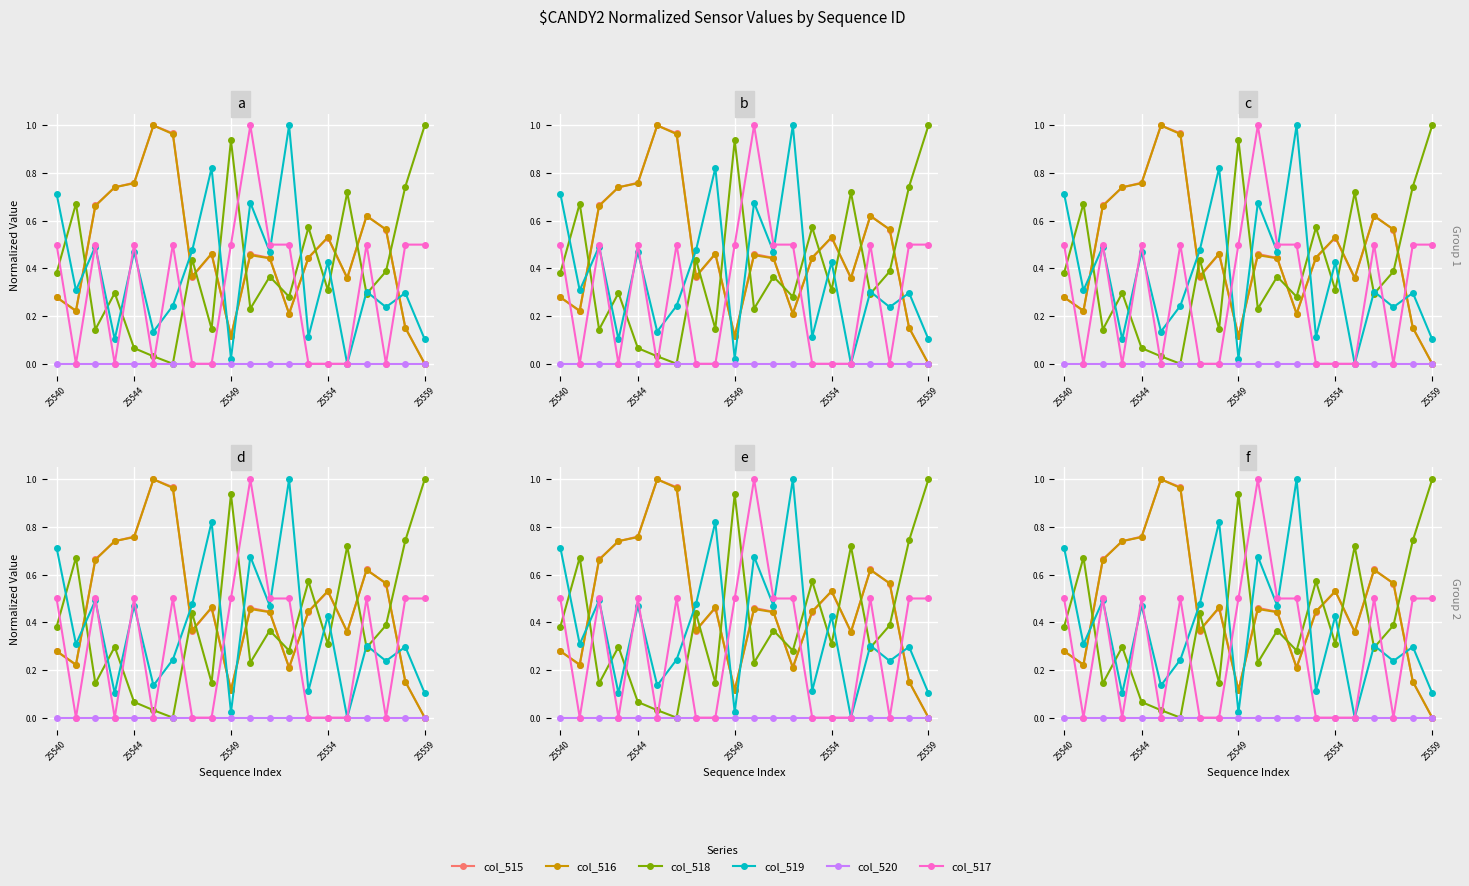

List the series in order of their peak value, lowest first.

col_520, col_515, col_516, col_518, col_519, col_517